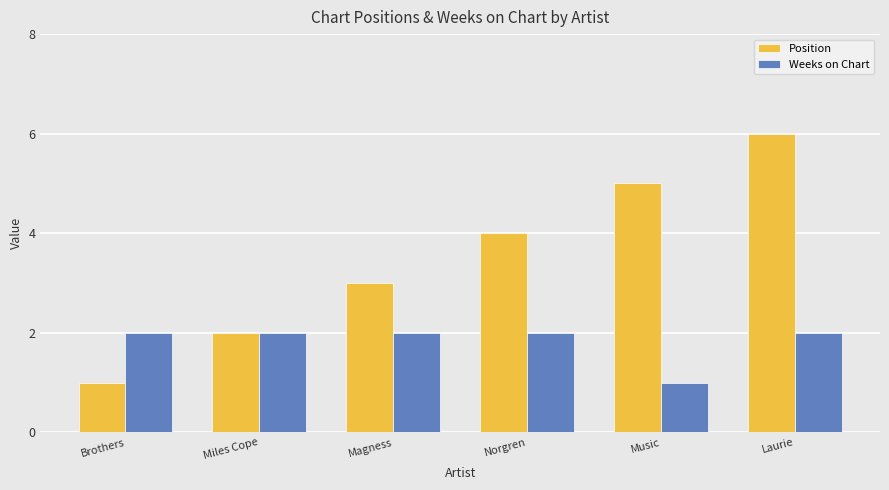

Count the Weeks on Chart values in the range 2 to 3.

5